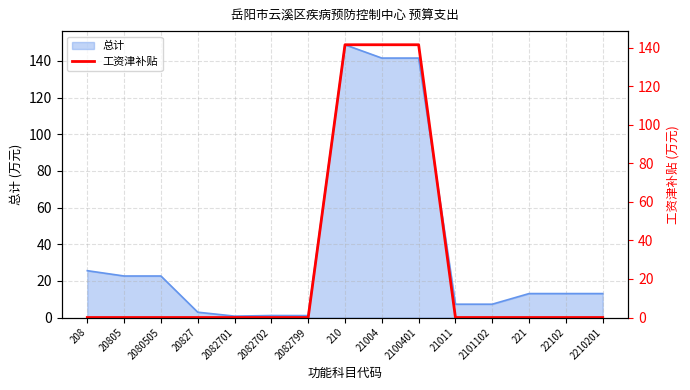

Reading left to right, transcribe all the data shown in this chart.

0.0	0.0	0.0	0.0	0.0	0.0	0.0	141.5	141.5	141.5	0.0	0.0	0.0	0.0	0.0